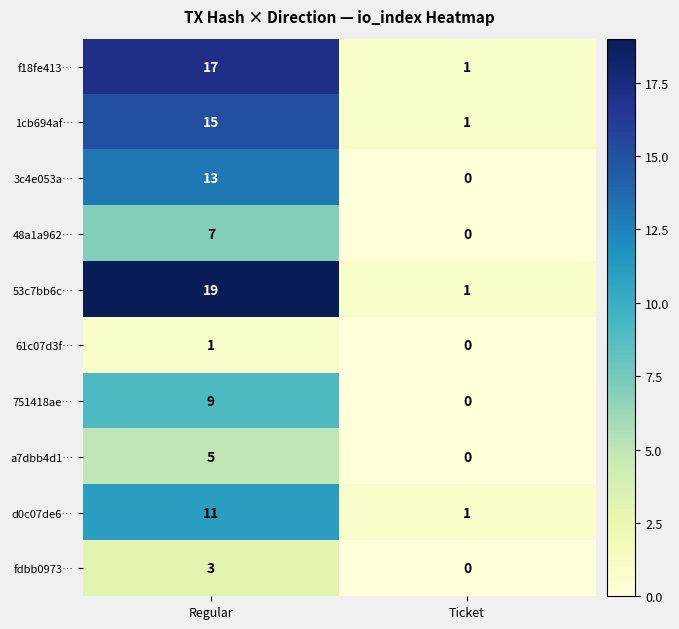

Count the number of data series in this chart.

10